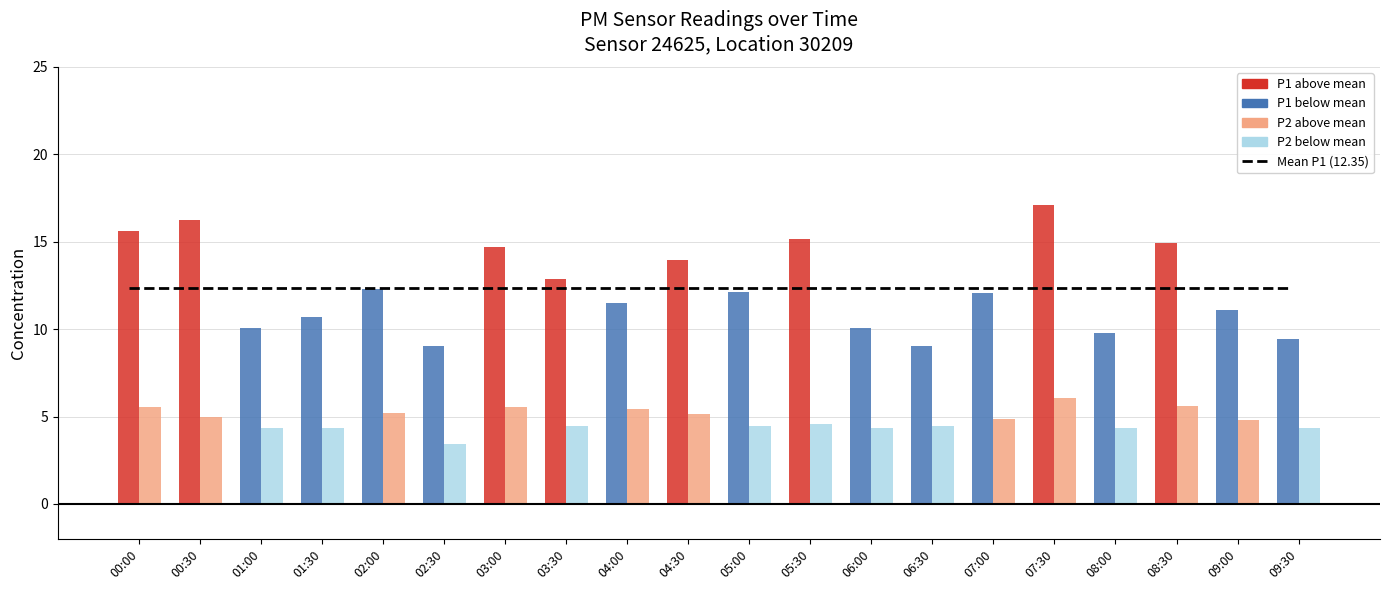

What is the label of the 2nd bar from the right?

09:00